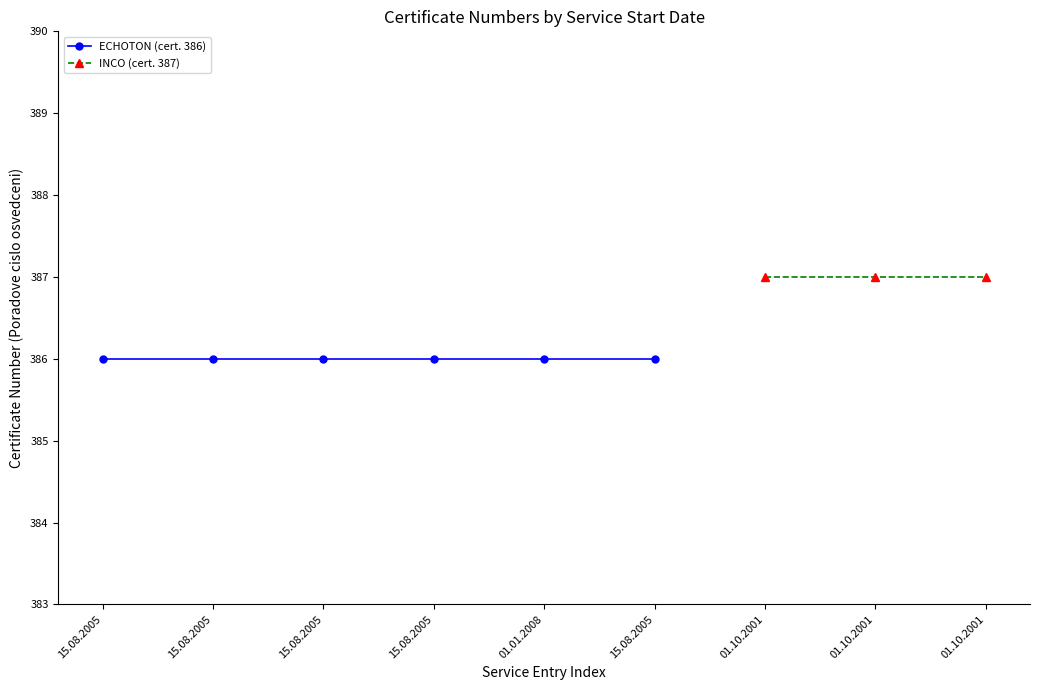

Rank the categories by value from lowest to highest.

15.08.2005, 15.08.2005, 15.08.2005, 15.08.2005, 01.01.2008, 15.08.2005, 01.10.2001, 01.10.2001, 01.10.2001